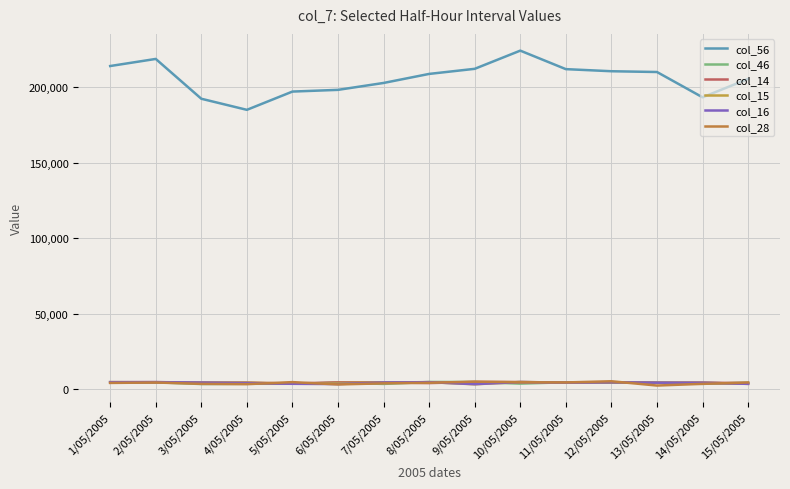

What is the value of the col_56 point at the 10th from the left?

224297